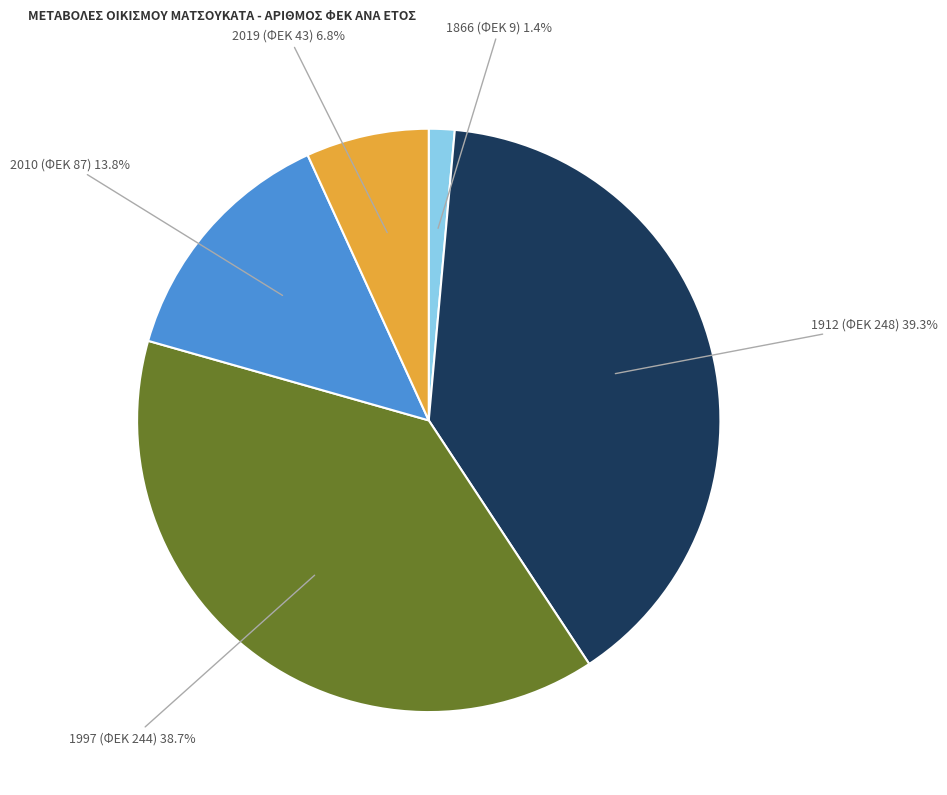

Is there any slice that represents more than half of the pie?

No